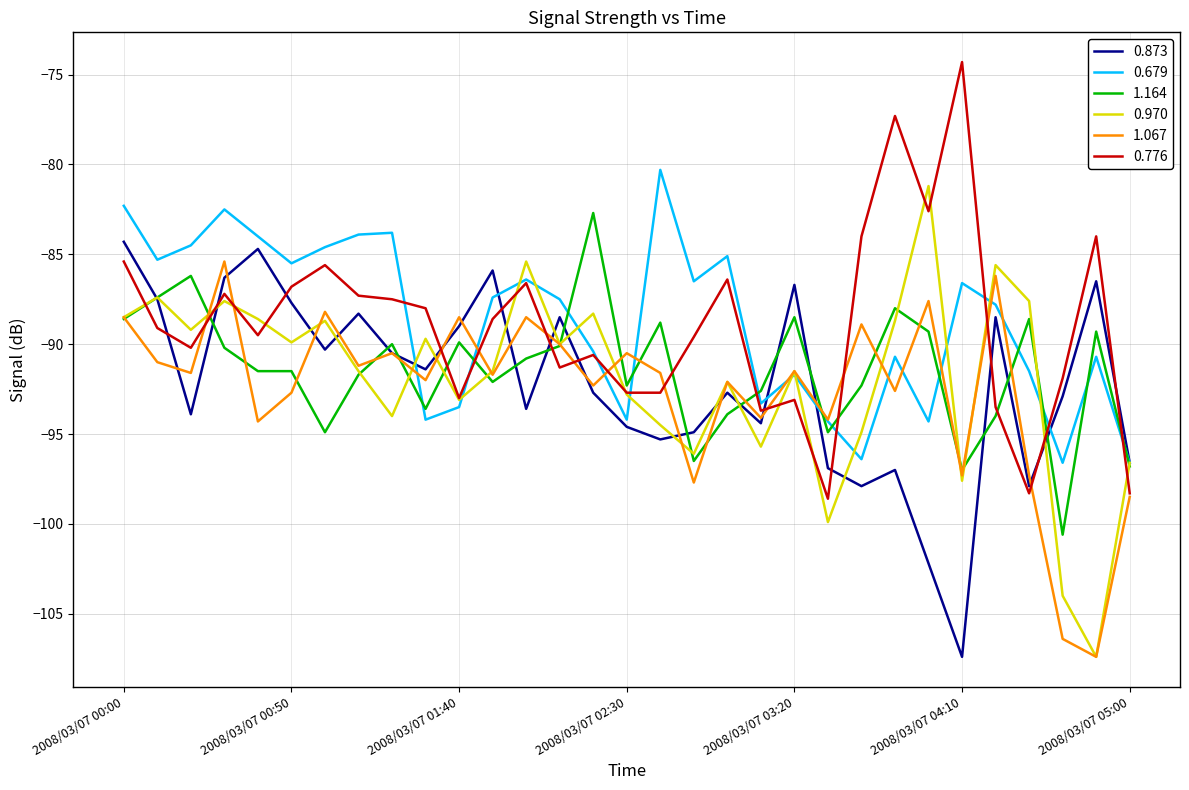

What is the lowest value of the 0.873 series?

-107.4